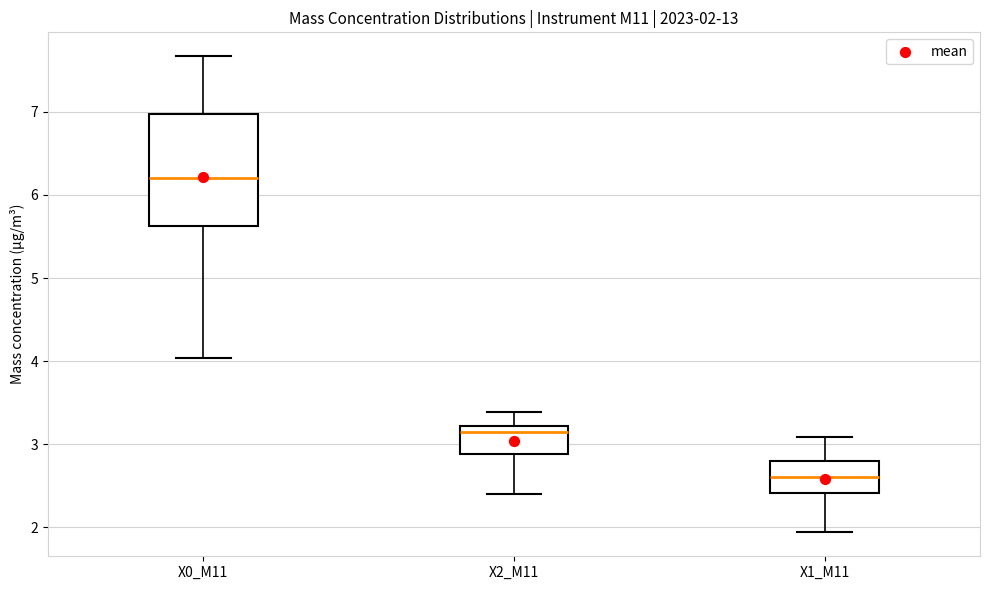

Which box has the highest median line?

X0_M11